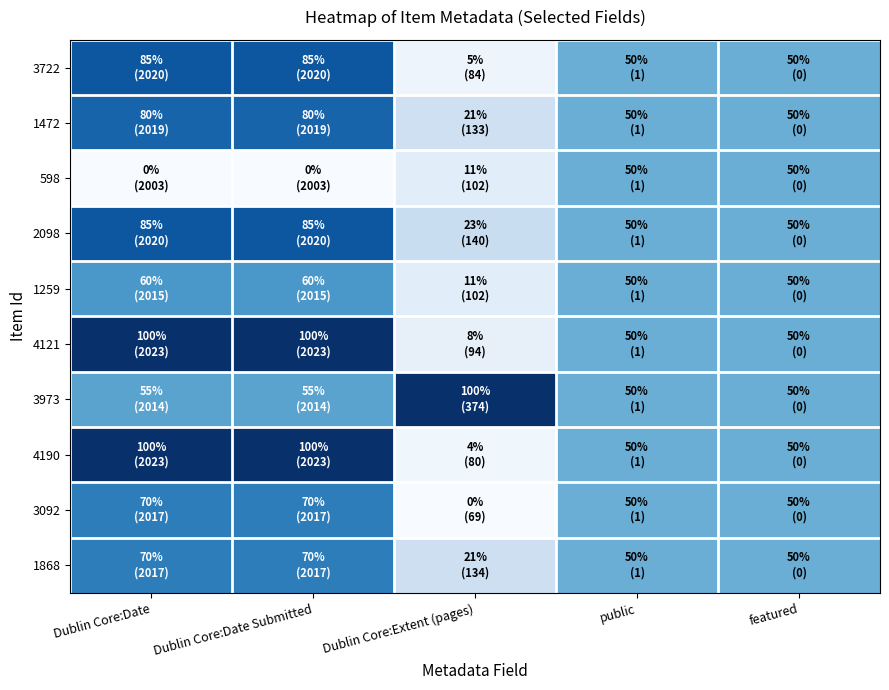

Reading left to right, what are all the values shown in this chart?

3722: Dublin Core:Date=0.8	Dublin Core:Date Submitted=0.8	Dublin Core:Extent (pages)=0.0	public=0.5	featured=0.5
1472: Dublin Core:Date=0.8	Dublin Core:Date Submitted=0.8	Dublin Core:Extent (pages)=0.2	public=0.5	featured=0.5
598: Dublin Core:Date=0.0	Dublin Core:Date Submitted=0.0	Dublin Core:Extent (pages)=0.1	public=0.5	featured=0.5
2098: Dublin Core:Date=0.8	Dublin Core:Date Submitted=0.8	Dublin Core:Extent (pages)=0.2	public=0.5	featured=0.5
1259: Dublin Core:Date=0.6	Dublin Core:Date Submitted=0.6	Dublin Core:Extent (pages)=0.1	public=0.5	featured=0.5
4121: Dublin Core:Date=1.0	Dublin Core:Date Submitted=1.0	Dublin Core:Extent (pages)=0.1	public=0.5	featured=0.5
3973: Dublin Core:Date=0.6	Dublin Core:Date Submitted=0.6	Dublin Core:Extent (pages)=1.0	public=0.5	featured=0.5
4190: Dublin Core:Date=1.0	Dublin Core:Date Submitted=1.0	Dublin Core:Extent (pages)=0.0	public=0.5	featured=0.5
3092: Dublin Core:Date=0.7	Dublin Core:Date Submitted=0.7	Dublin Core:Extent (pages)=0.0	public=0.5	featured=0.5
1868: Dublin Core:Date=0.7	Dublin Core:Date Submitted=0.7	Dublin Core:Extent (pages)=0.2	public=0.5	featured=0.5